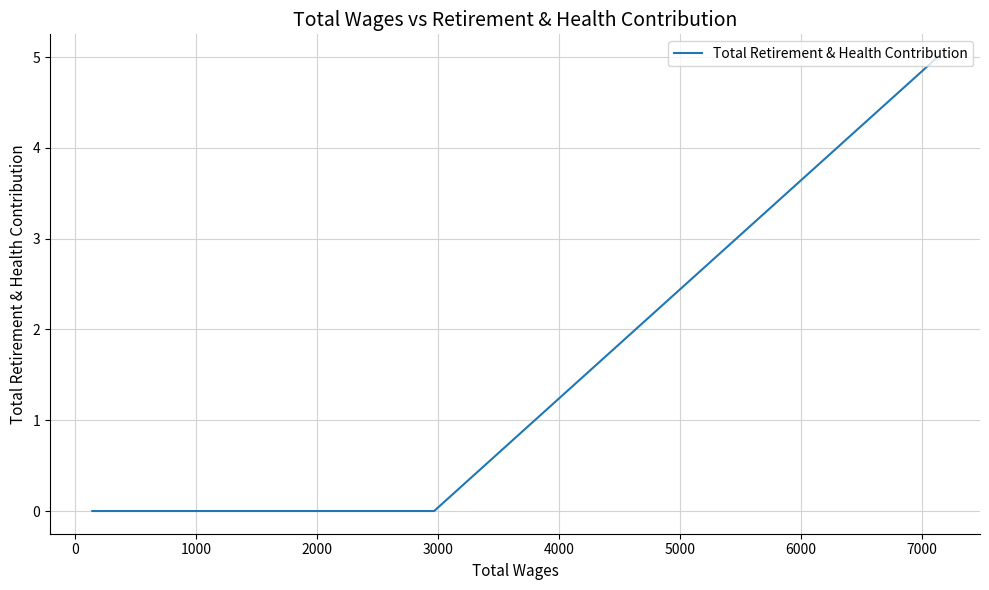

What position from the left is 6000?

8